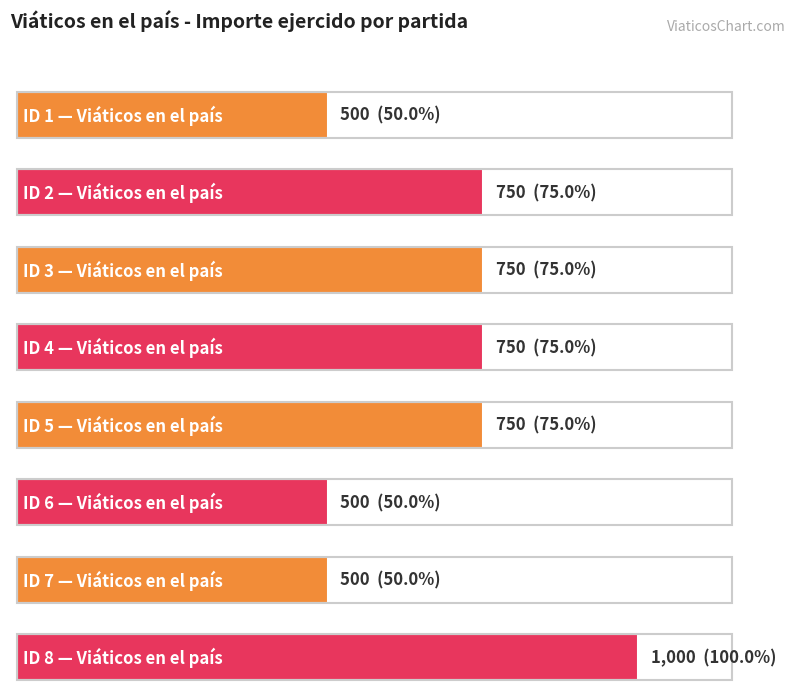

Rank the categories by value from lowest to highest.

1, 6, 7, 2, 3, 4, 5, 8